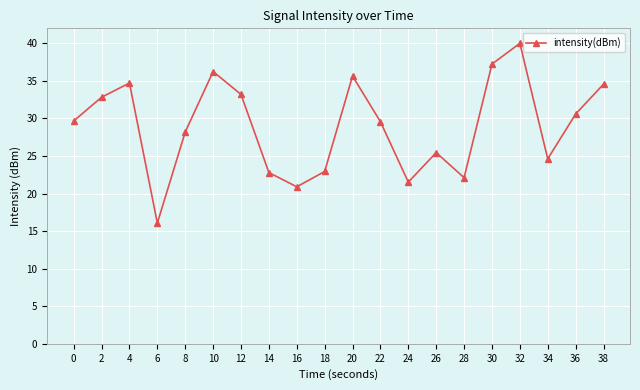

What is the sum of all values?

578.9